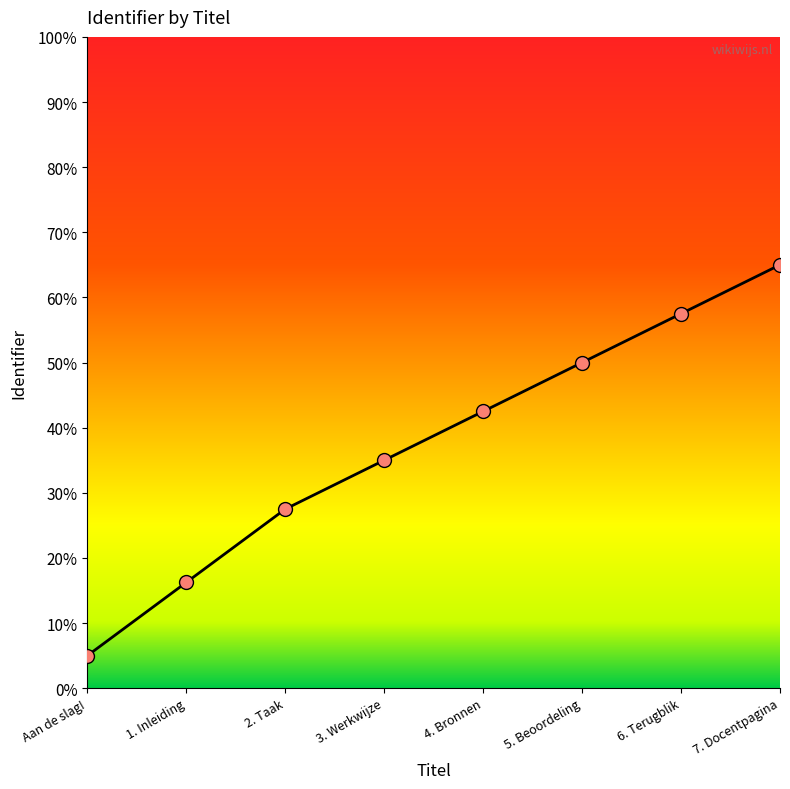

What is the change in value from Aan de slag! to 6. Terugblik?

+52.5